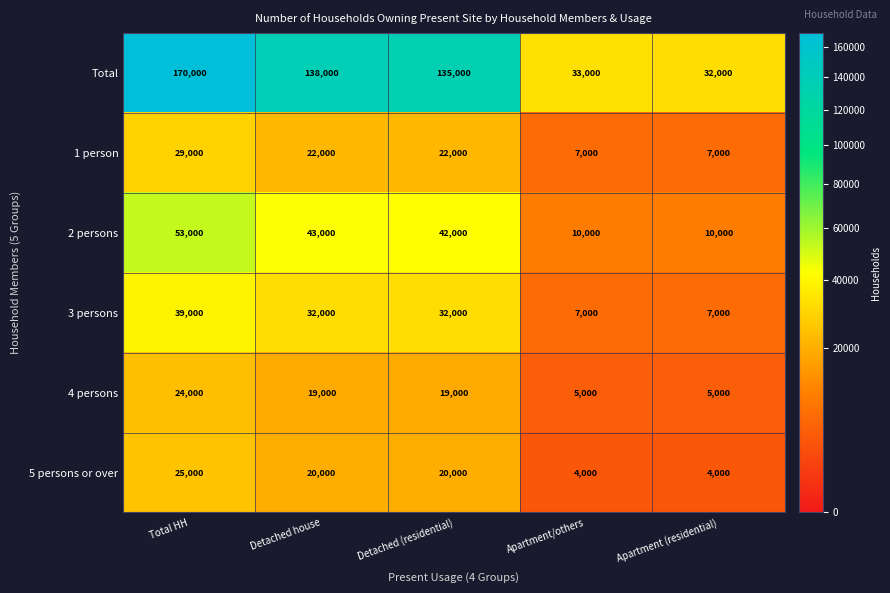

At which category is the sum across all series the highest?

Total HH